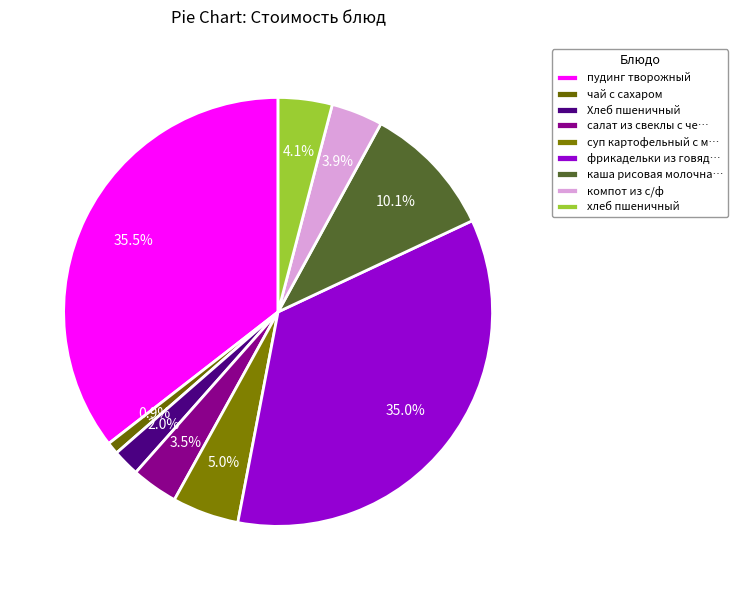

Is there any slice that represents more than half of the pie?

No